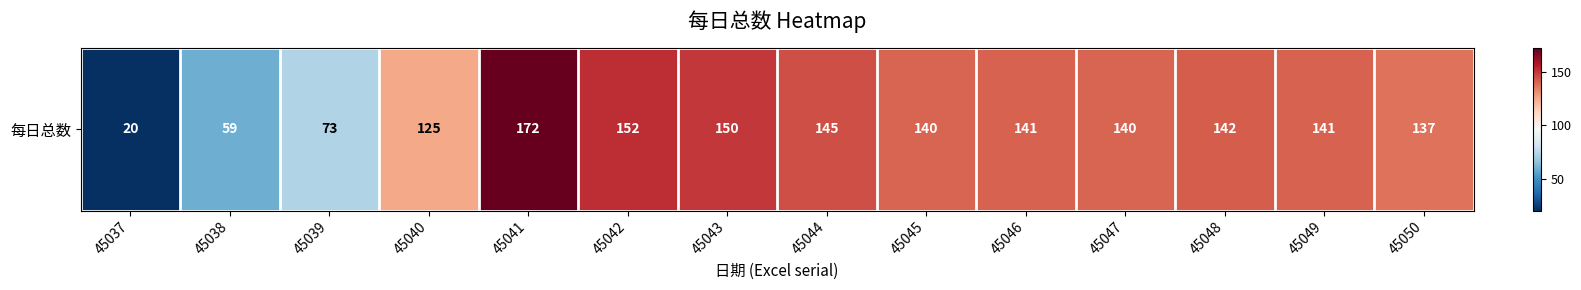

Approximately how many times larger is the value at 45047 compared to 45046?

1.0